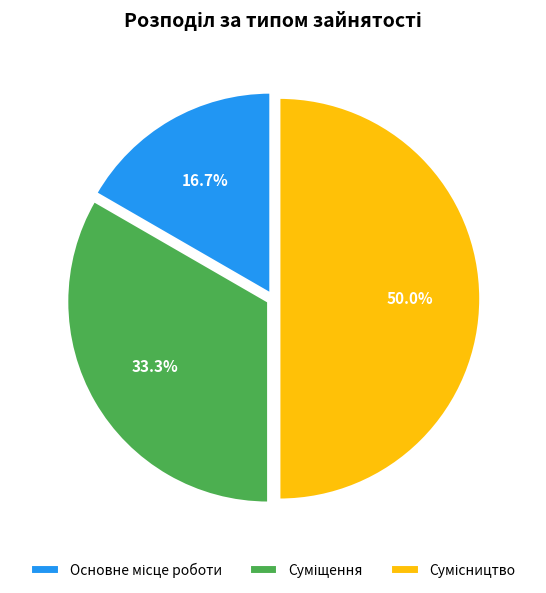

What portion of the pie excludes Основне місце роботи?

83.3%